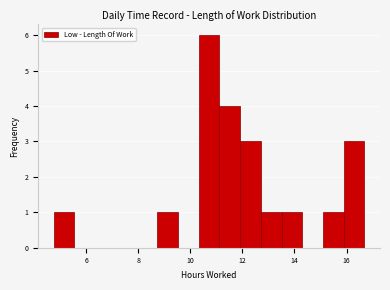

Read against the x-axis, roughly where is the centre of the tallest bar?

10.8